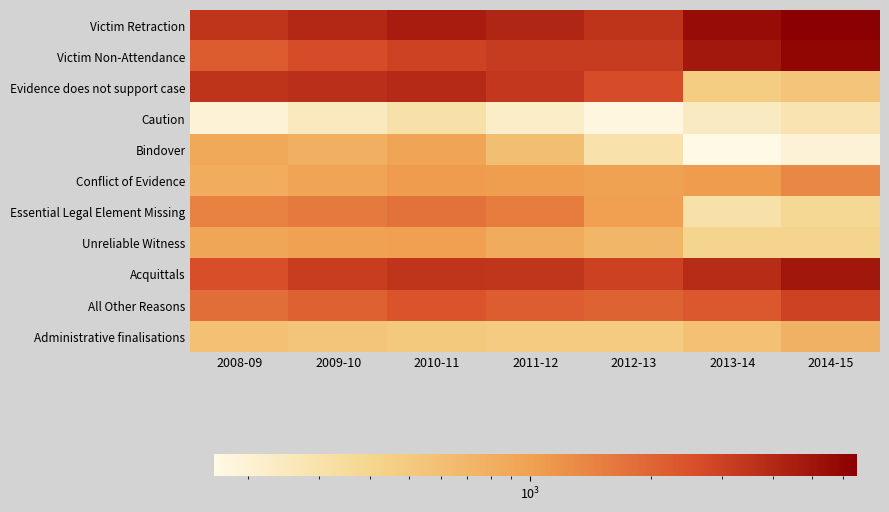

Reading right to left, extract all data points from this chart.

Victim Retraction: 2014-15=6476	2013-14=5565	2012-13=3540	2011-12=4116	2010-11=4617	2009-10=4002	2008-09=3470
Victim Non-Attendance: 2014-15=5961	2013-14=4817	2012-13=3201	2011-12=3203	2010-11=2955	2009-10=2647	2008-09=2226
Evidence does not support case: 2014-15=546	2013-14=469	2012-13=2627	2011-12=3348	2010-11=3943	2009-10=3731	2008-09=3536
Caution: 2014-15=284	2013-14=241	2012-13=177	2011-12=223	2010-11=307	2009-10=244	2008-09=196
Bindover: 2014-15=197	2013-14=164	2012-13=300	2011-12=614	2010-11=934	2009-10=794	2008-09=881
Conflict of Evidence: 2014-15=1339	2013-14=1070	2012-13=980	2011-12=1048	2010-11=1065	2009-10=948	2008-09=833
Essential Legal Element Missing: 2014-15=373	2013-14=307	2012-13=1018	2011-12=1536	2010-11=1715	2009-10=1578	2008-09=1451
Unreliable Witness: 2014-15=406	2013-14=403	2012-13=696	2011-12=852	2010-11=1027	2009-10=994	2008-09=924
Acquittals: 2014-15=4891	2013-14=3854	2012-13=3006	2011-12=3426	2010-11=3455	2009-10=3131	2008-09=2591
All Other Reasons: 2014-15=2948	2013-14=2311	2012-13=2044	2011-12=2205	2010-11=2444	2009-10=2085	2008-09=1821
Administrative finalisations: 2014-15=757	2013-14=594	2012-13=484	2011-12=485	2010-11=507	2009-10=535	2008-09=597